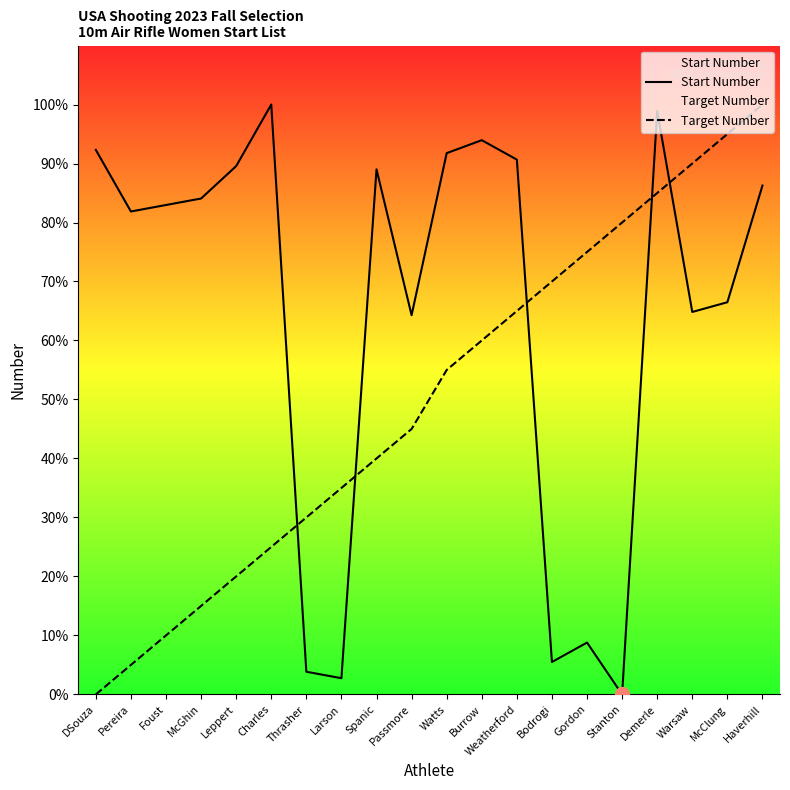

Between which two adjacent categories do Target Number and Start Number first intersect?

Charles and Thrasher